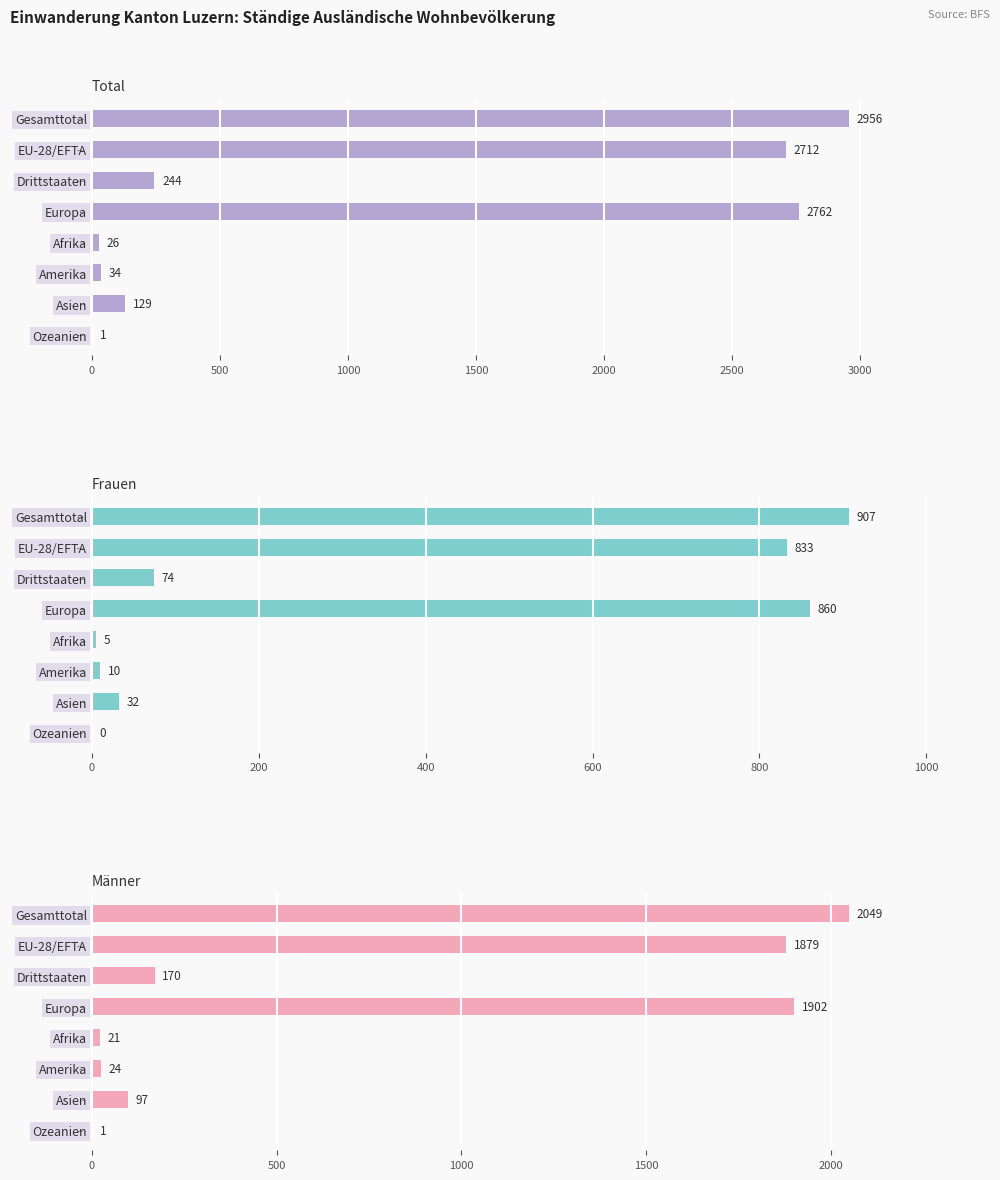

Between 0 and 2000, which series saw the biggest shift?

Total